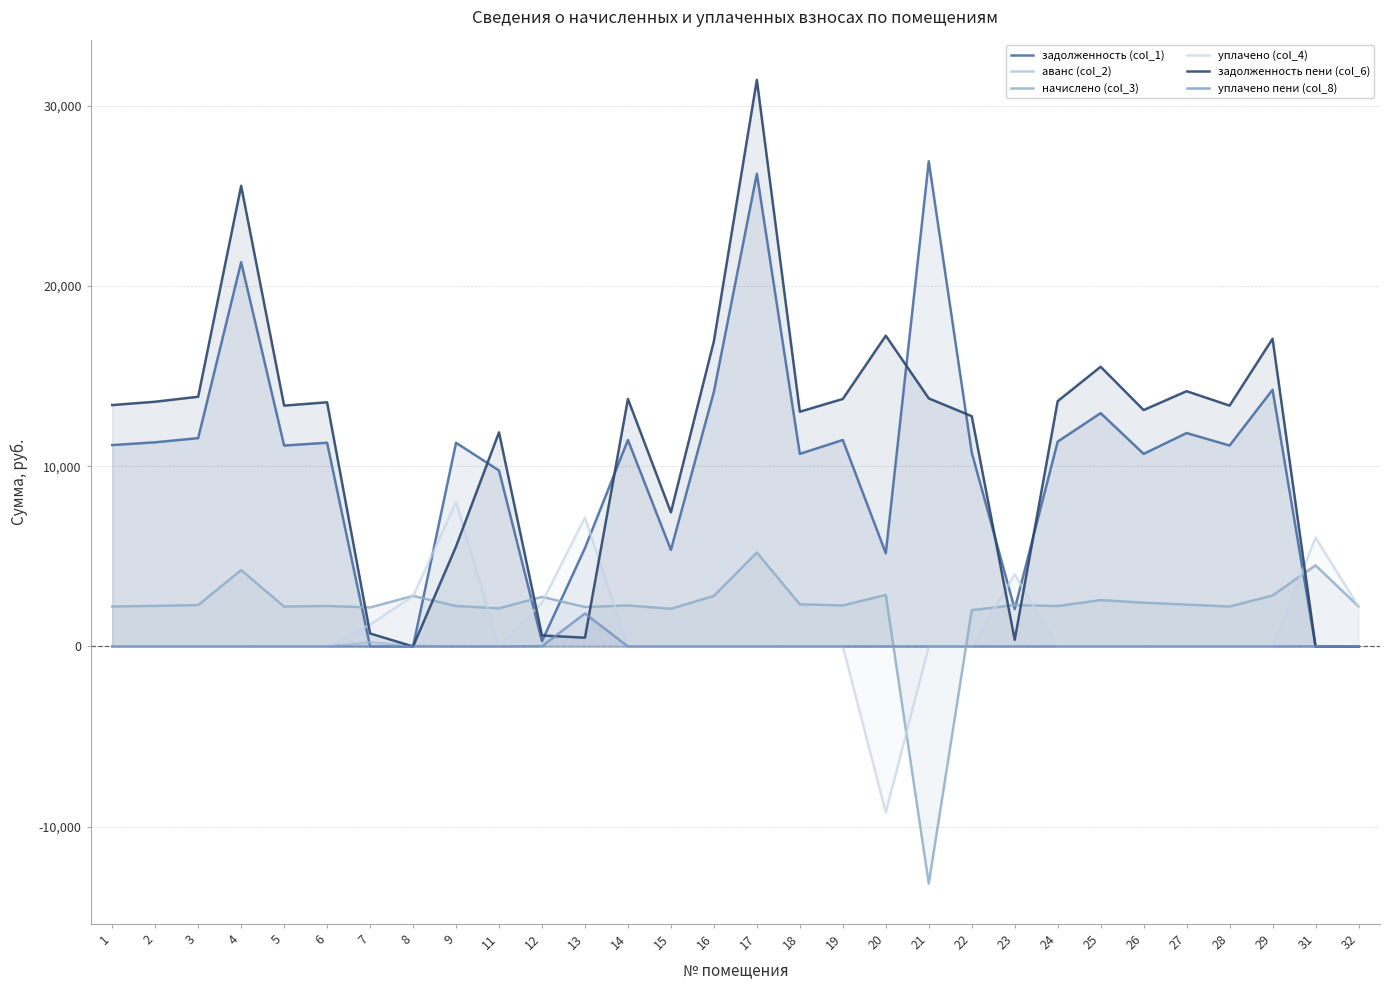

Which category has the highest value across all series?

17